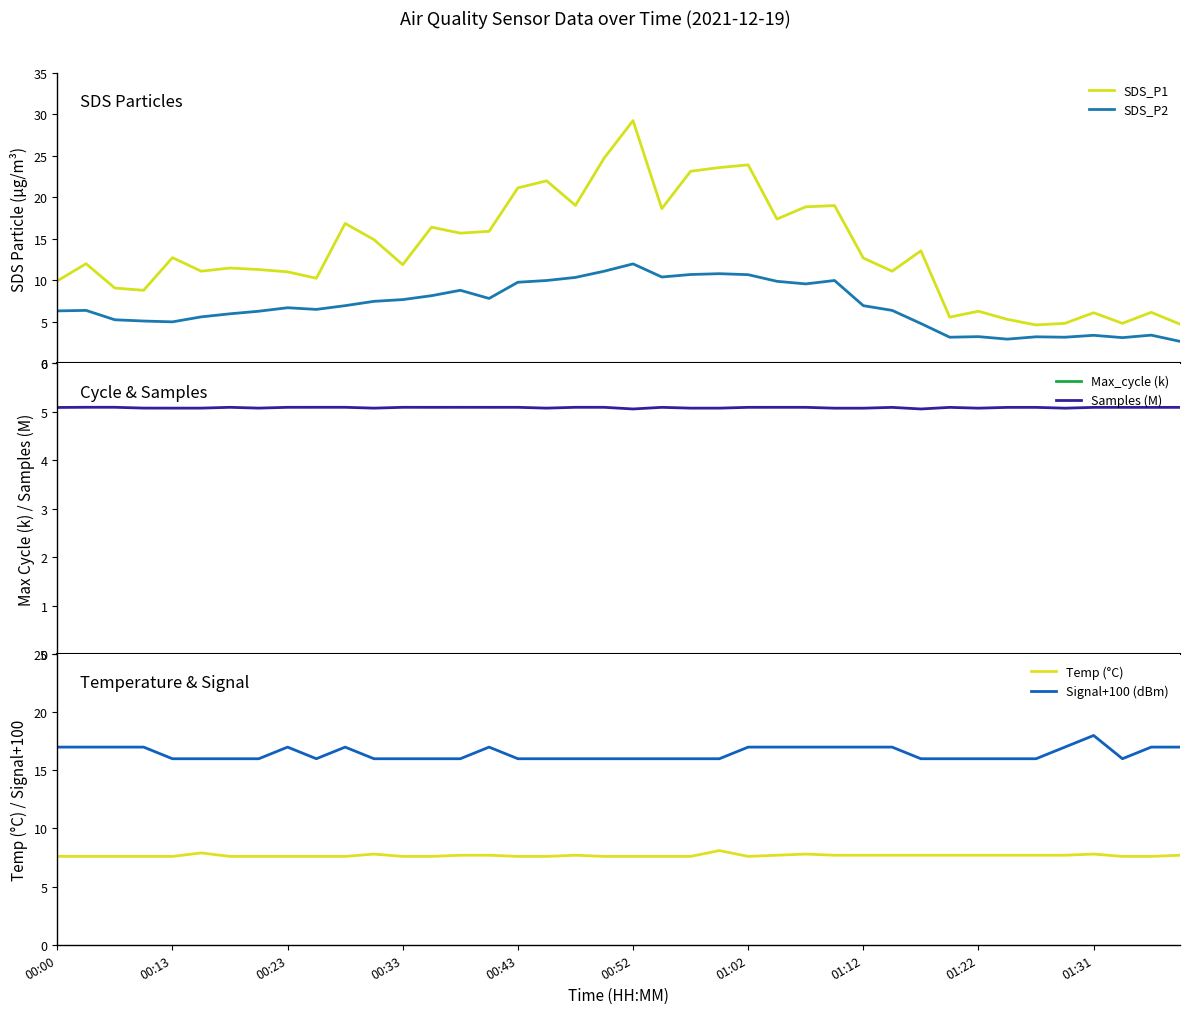

Is the value of Samples (M) at 10 greater than the value of Temp (°C) at 21?

No